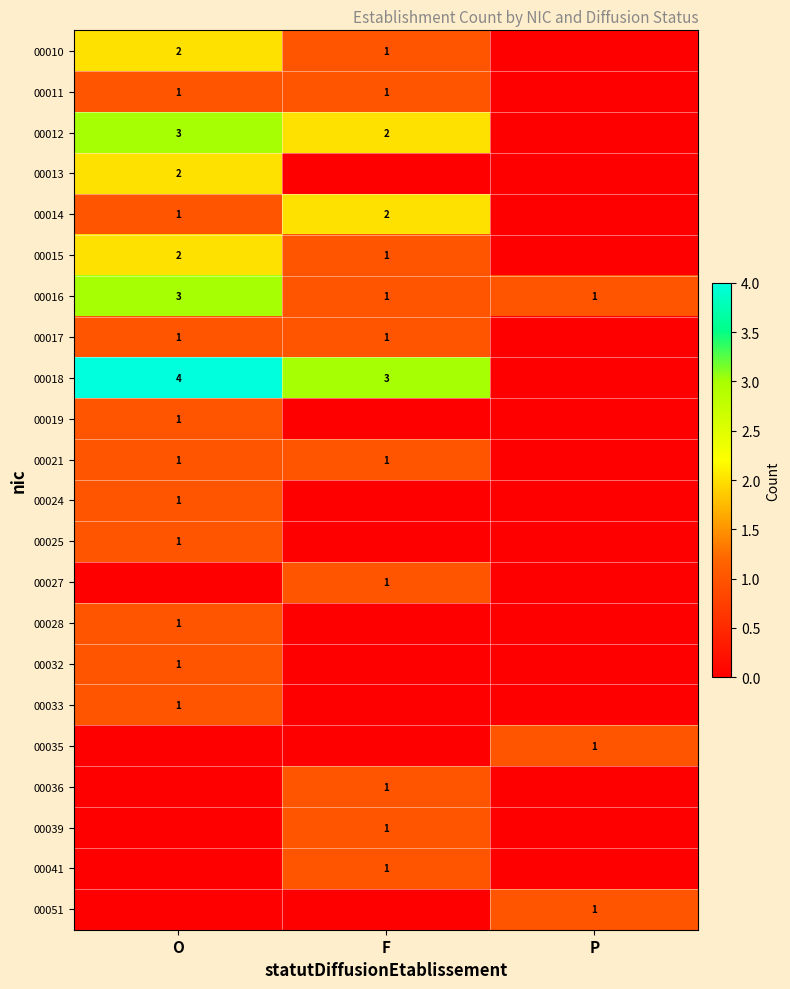

The value of 00014 at O is 1. True or false?

True